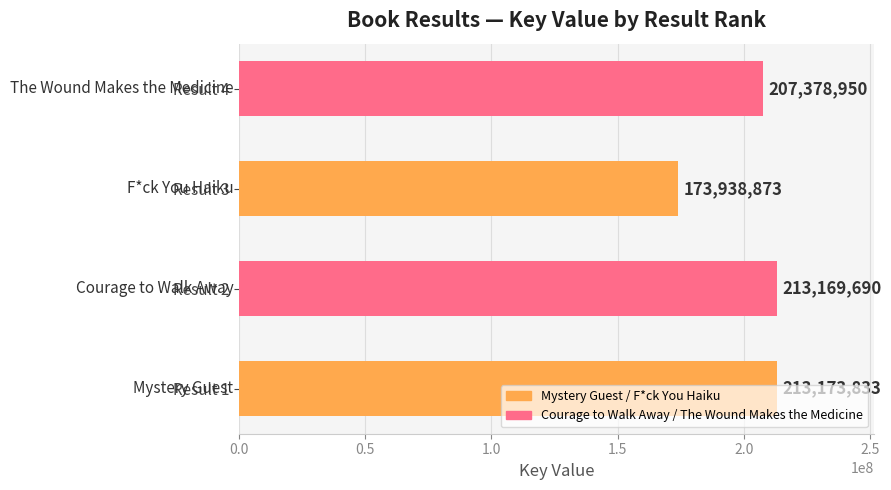

List the labels in order of value, smallest first.

Result 3, Result 4, Result 2, Result 1